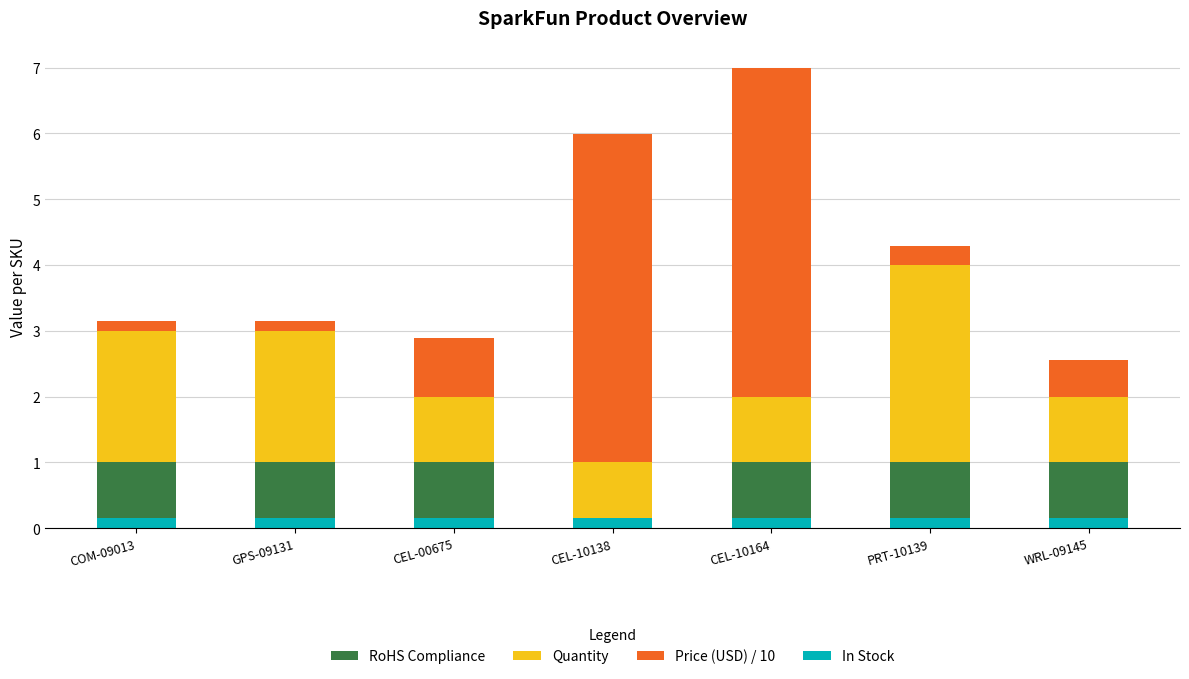

Rank the series by their maximum value, from highest to lowest.

Price (USD) / 10, Quantity, RoHS Compliance, In Stock